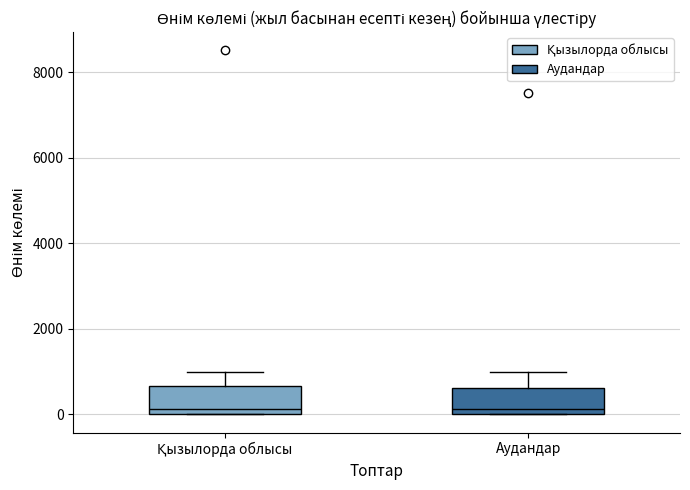

Reading left to right, read every box against the y-axis: the position of its median line, the range the box covers, and the ends of its whiskers. The values are not printed on the chart, so give them approximately, as read against the axis.

Қызылорда облысы: median 200, box 0 to 600, whiskers 0 to 1000
Аудандар: median 200, box 0 to 600, whiskers 0 to 1000